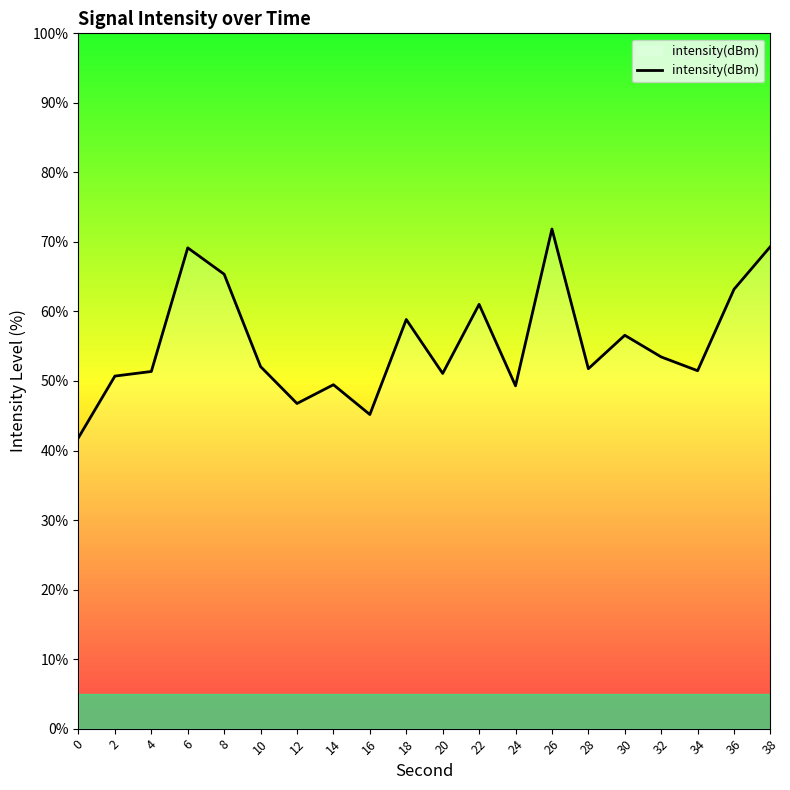

What is the maximum value shown in the chart?

71.9